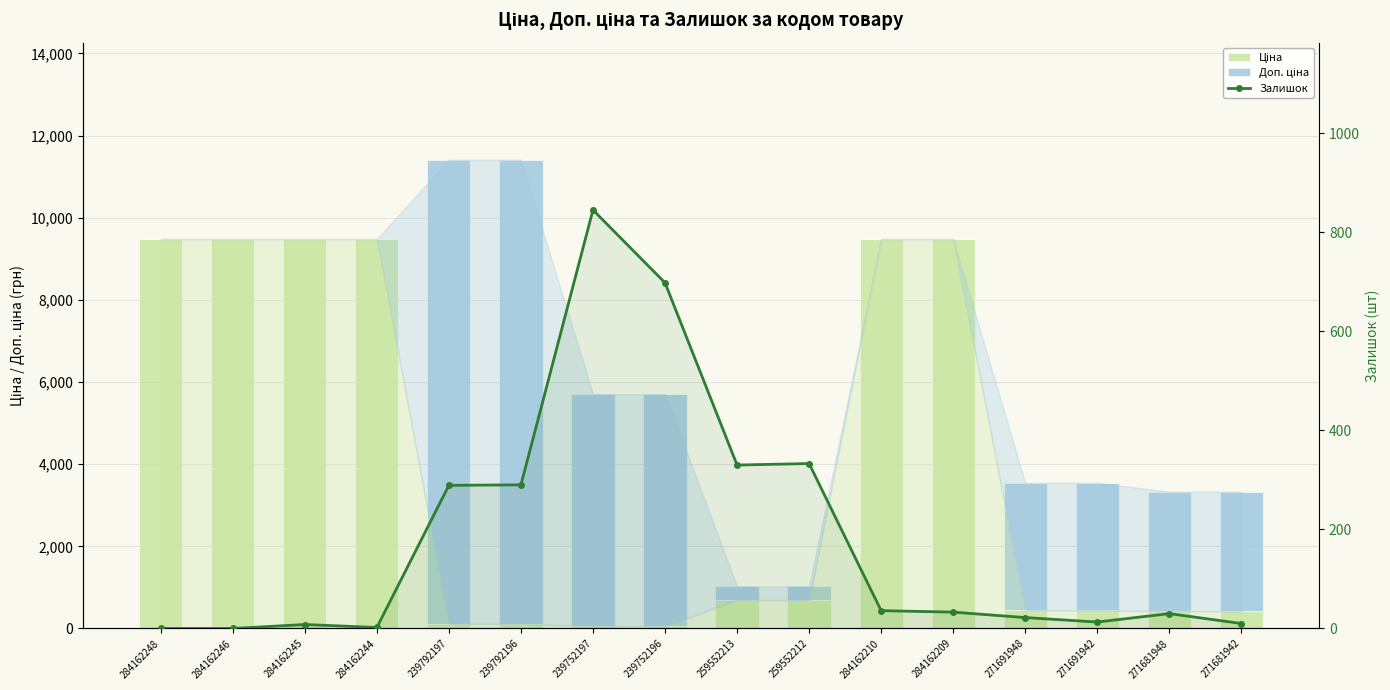

Which series changed the most between 284162248 and 239752196?

Ціна